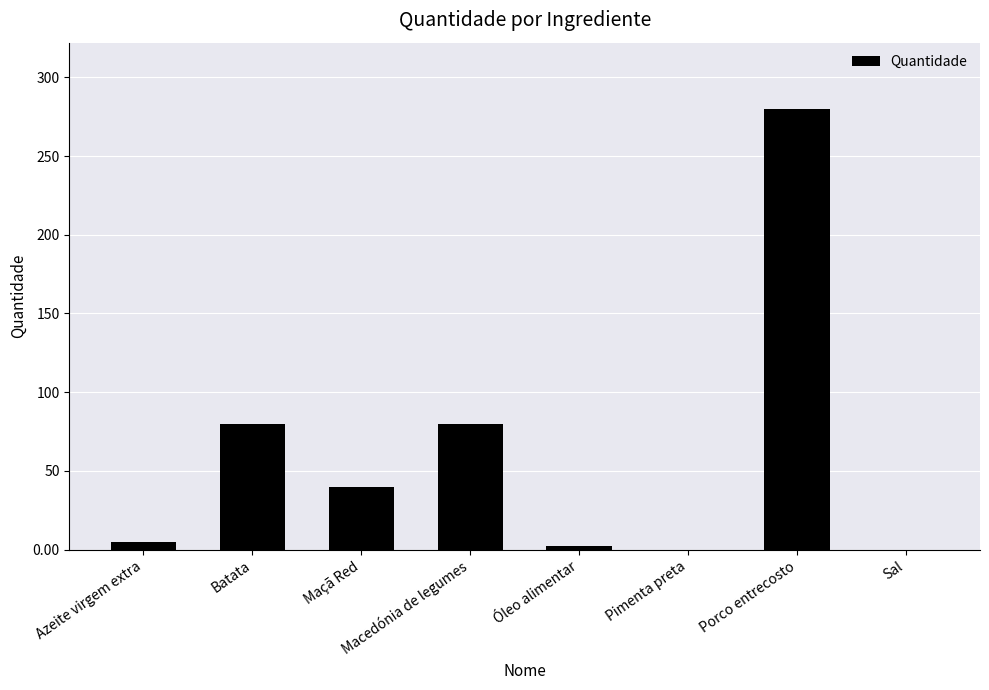

Reading left to right, transcribe all the data shown in this chart.

Azeite virgem extra=5.0	Batata=80.0	Maçã Red=40.0	Macedónia de legumes=80.0	Óleo alimentar=2.0	Pimenta preta=0.1	Porco entrecosto=280.0	Sal=0.1